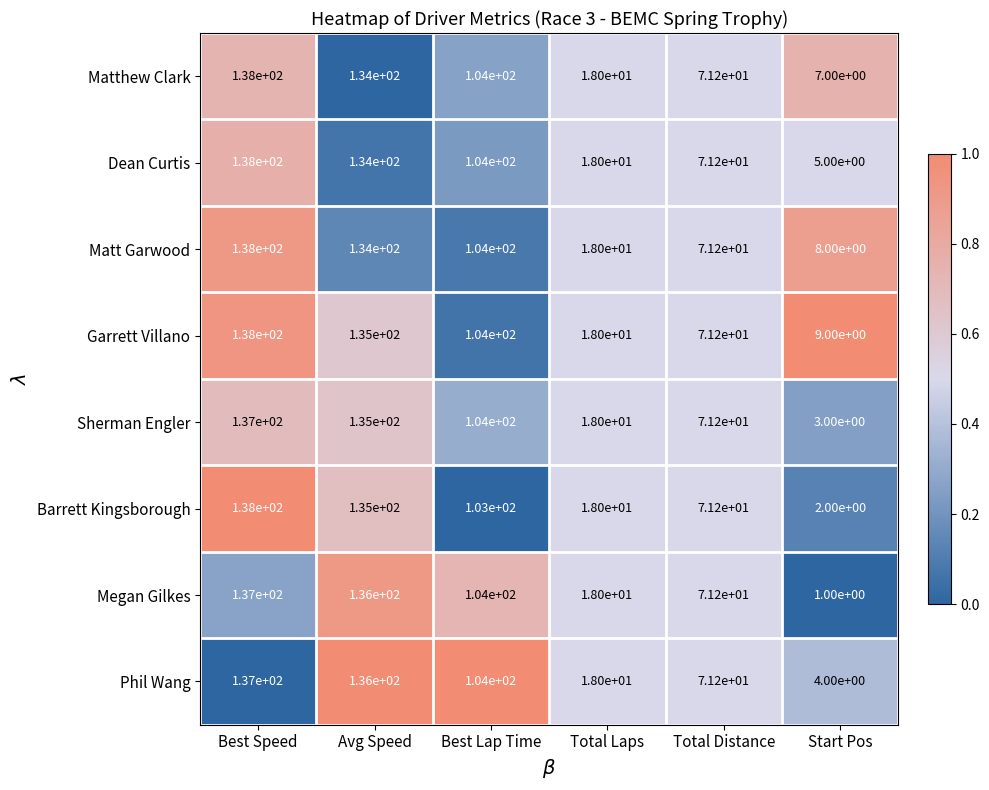

What is the sum of all Barrett Kingsborough values?

467.2